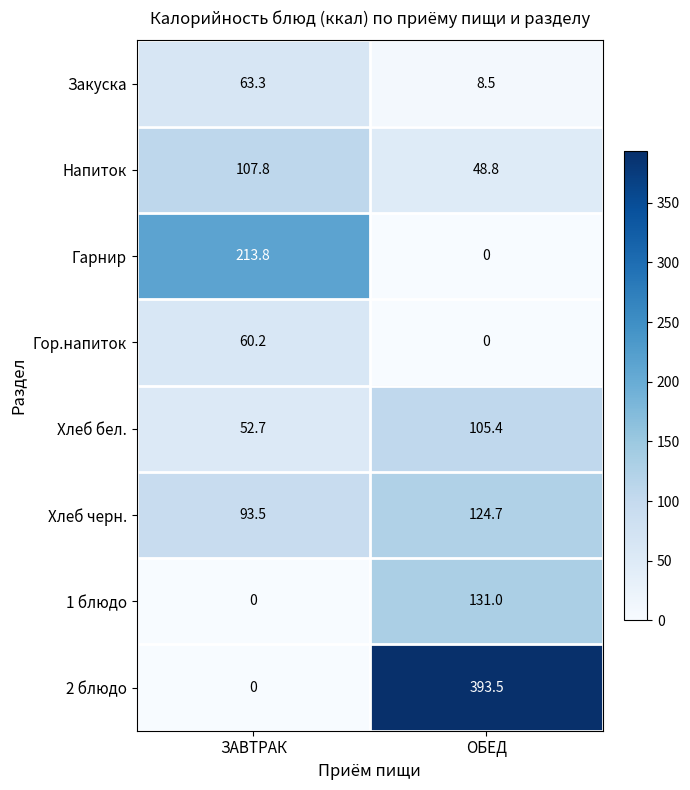

Where does the 2 блюдо series first go above 393?

ОБЕД